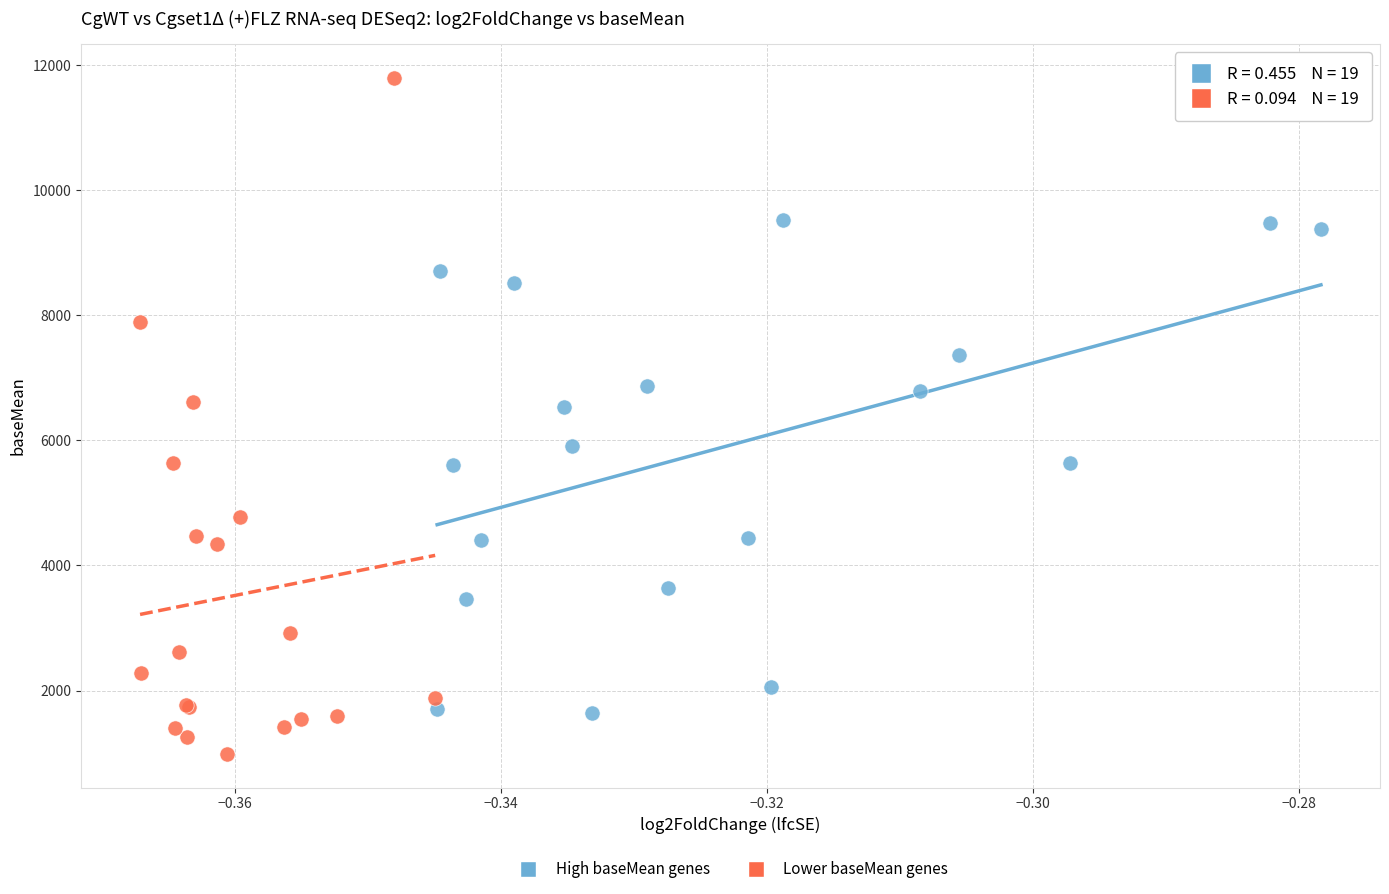

Which series contains the lowest Y value?

Lower baseMean genes